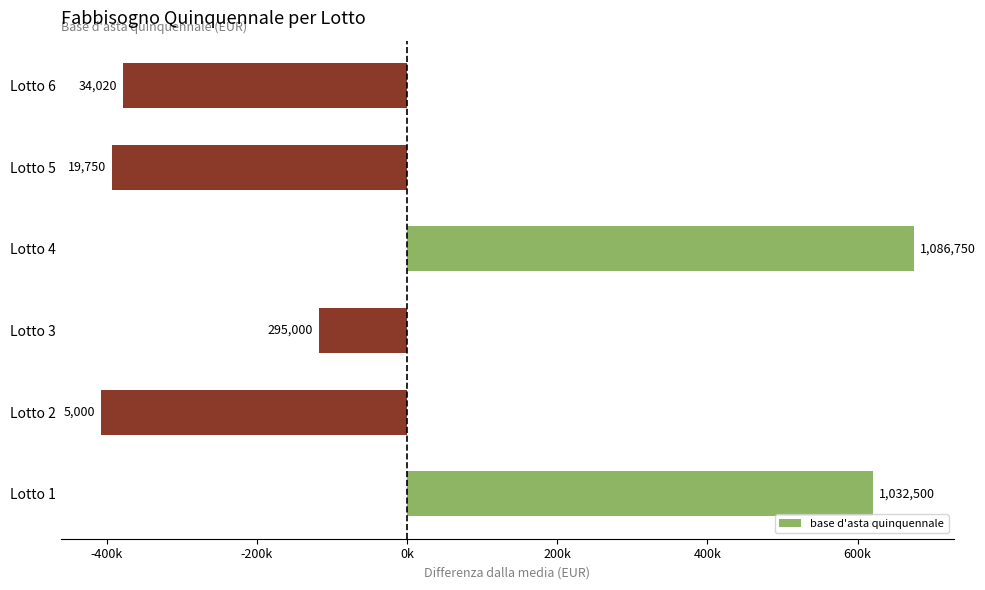

How many positive values are there?

2